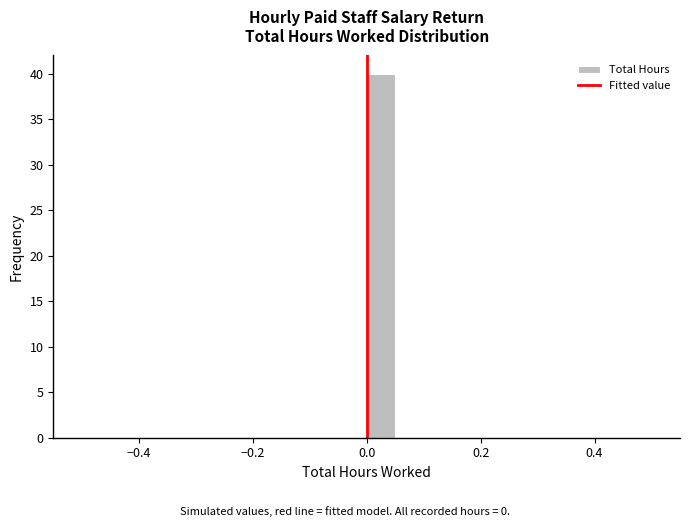

Read against the x-axis, roughly where is the centre of the tallest bar?

0.02